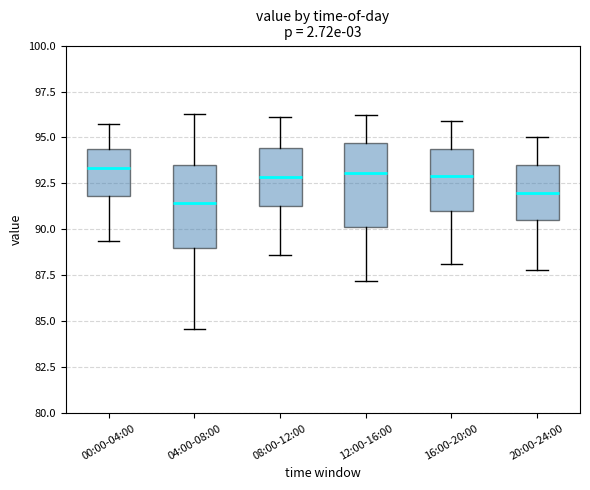

Reading left to right, read every box against the y-axis: the position of its median line, the range the box covers, and the ends of its whiskers. The values are not printed on the chart, so give them approximately, as read against the axis.

00:00-04:00: median 93.5, box 92.0 to 94.5, whiskers 89.5 to 95.5
04:00-08:00: median 91.5, box 89.0 to 93.5, whiskers 84.5 to 96.5
08:00-12:00: median 93.0, box 91.5 to 94.5, whiskers 88.5 to 96.0
12:00-16:00: median 93.0, box 90.0 to 94.5, whiskers 87.0 to 96.0
16:00-20:00: median 93.0, box 91.0 to 94.5, whiskers 88.0 to 96.0
20:00-24:00: median 92.0, box 90.5 to 93.5, whiskers 88.0 to 95.0